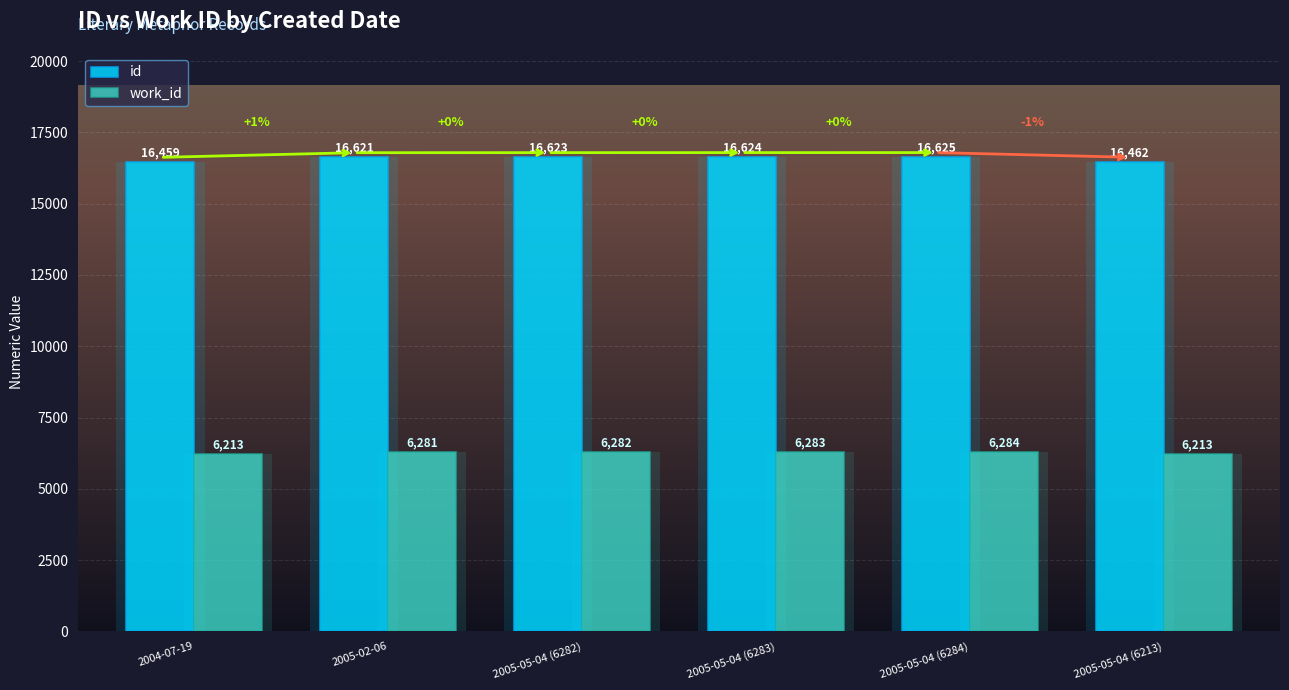

At how many categories does at least one series exceed 8140?

6